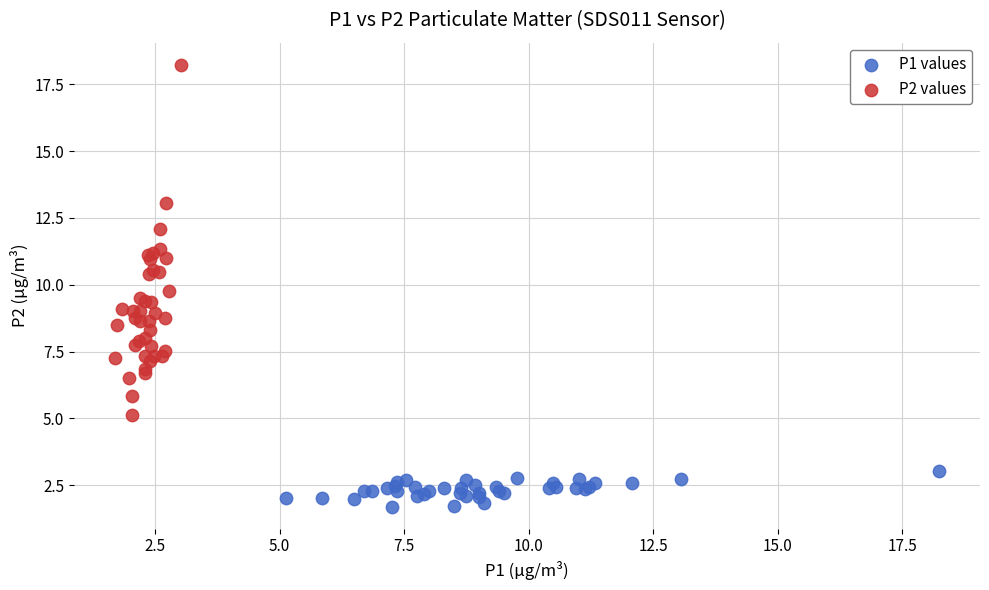

Which series contains the lowest Y value?

P1 values